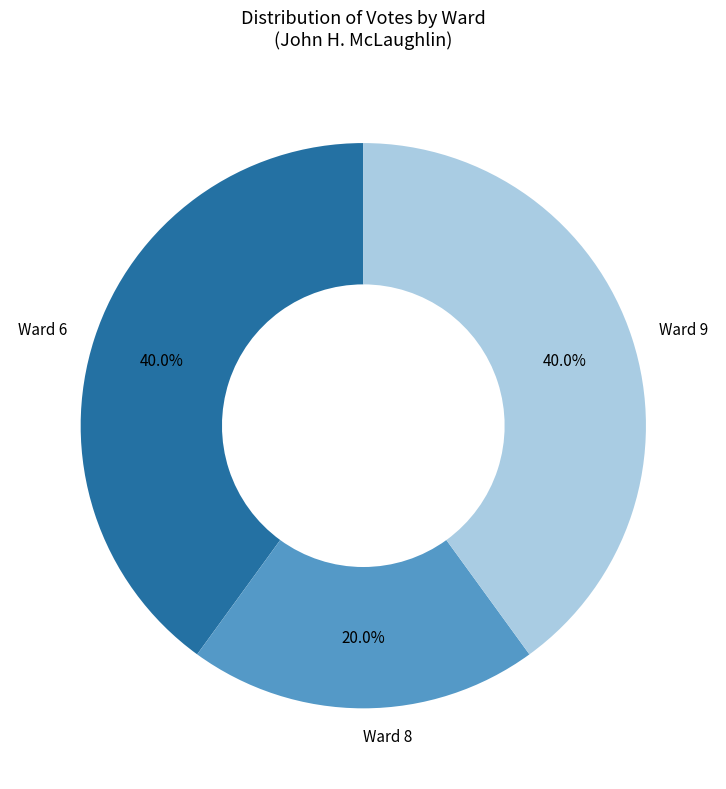

Count the number of slices in the pie.

3